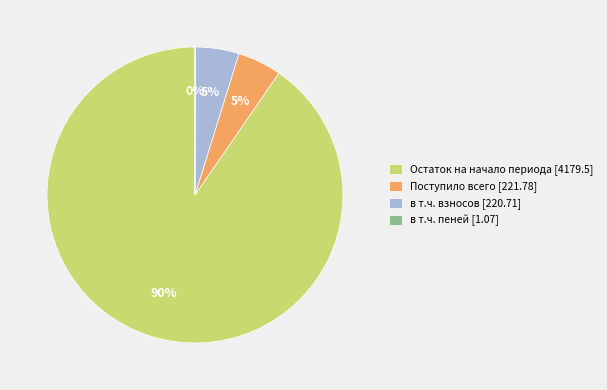

Which category has the biggest portion of the pie?

Остаток на начало периода [4179.5]